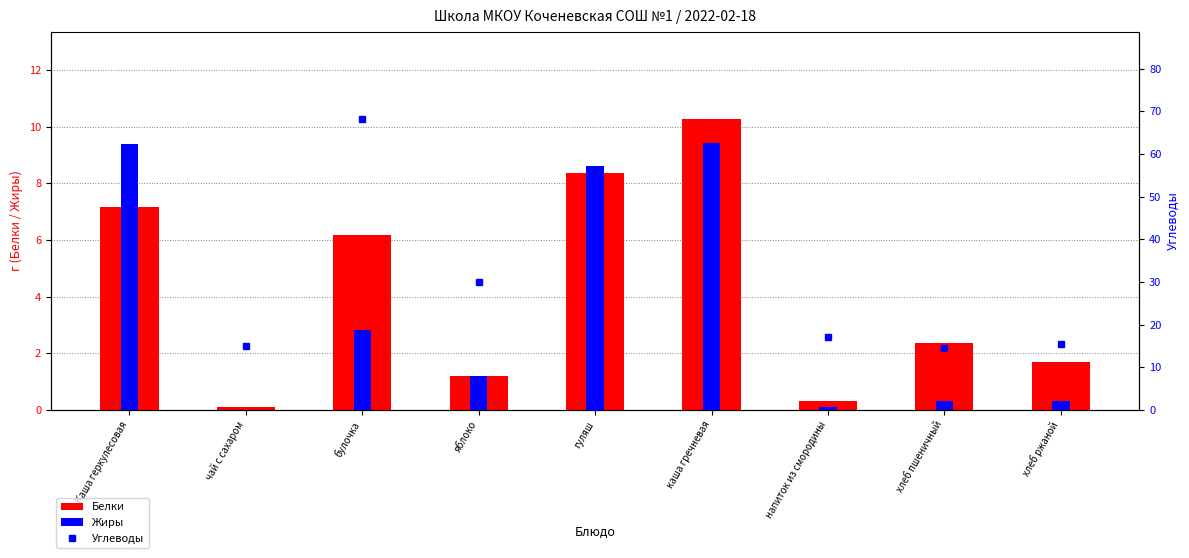

At which category is the sum across all series the highest?

булочка